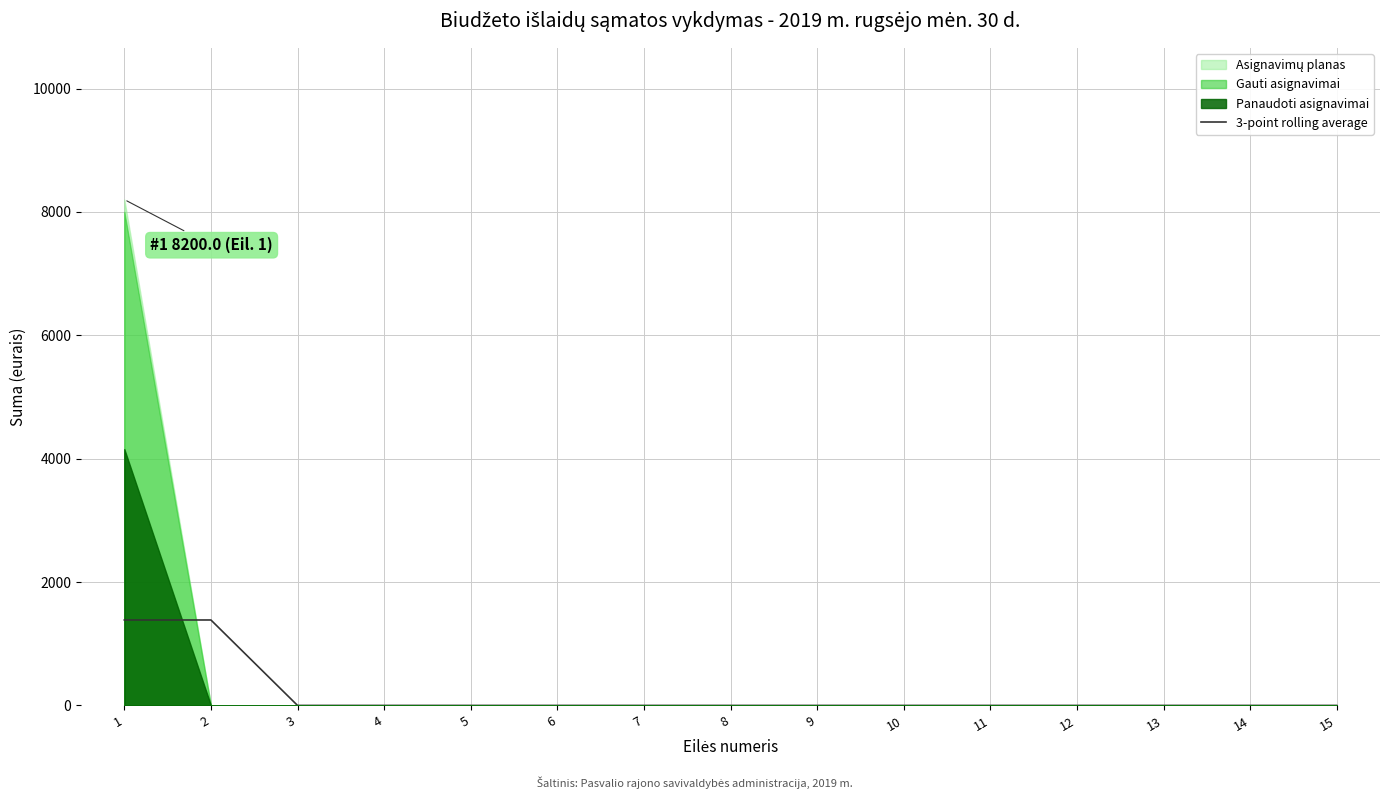

The value of 3-point rolling average at 14 is 0.0. True or false?

True